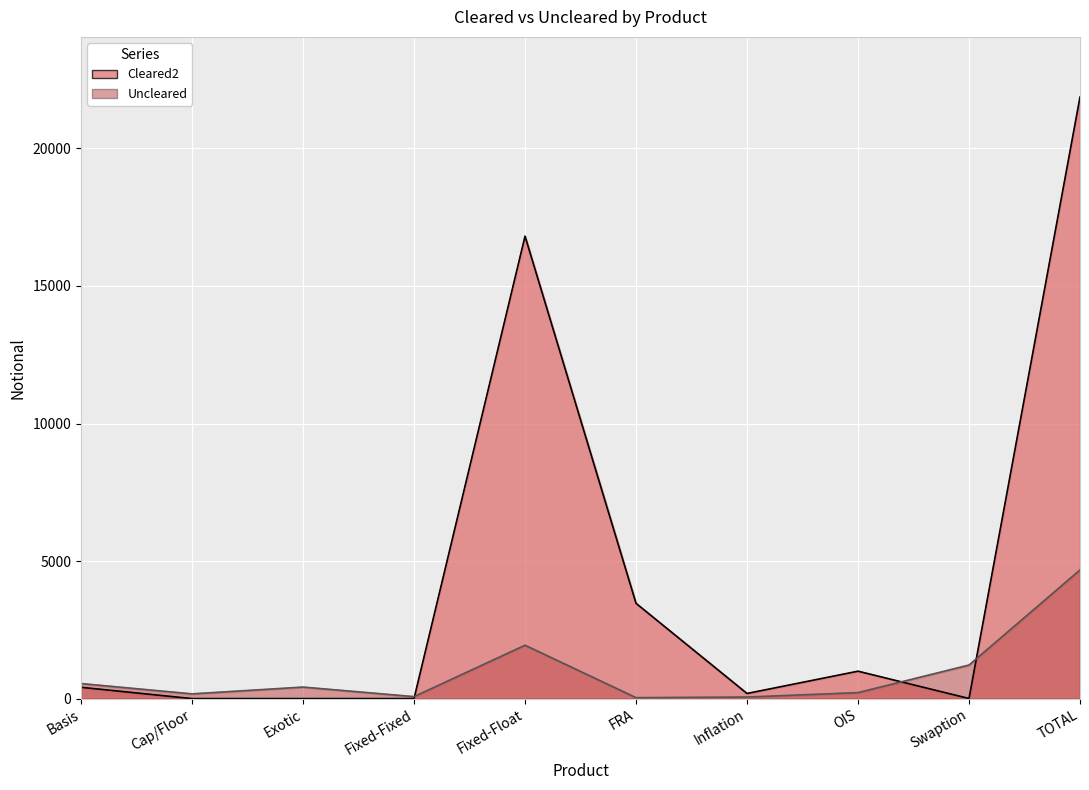

At which label does Uncleared first exceed 419?

Basis